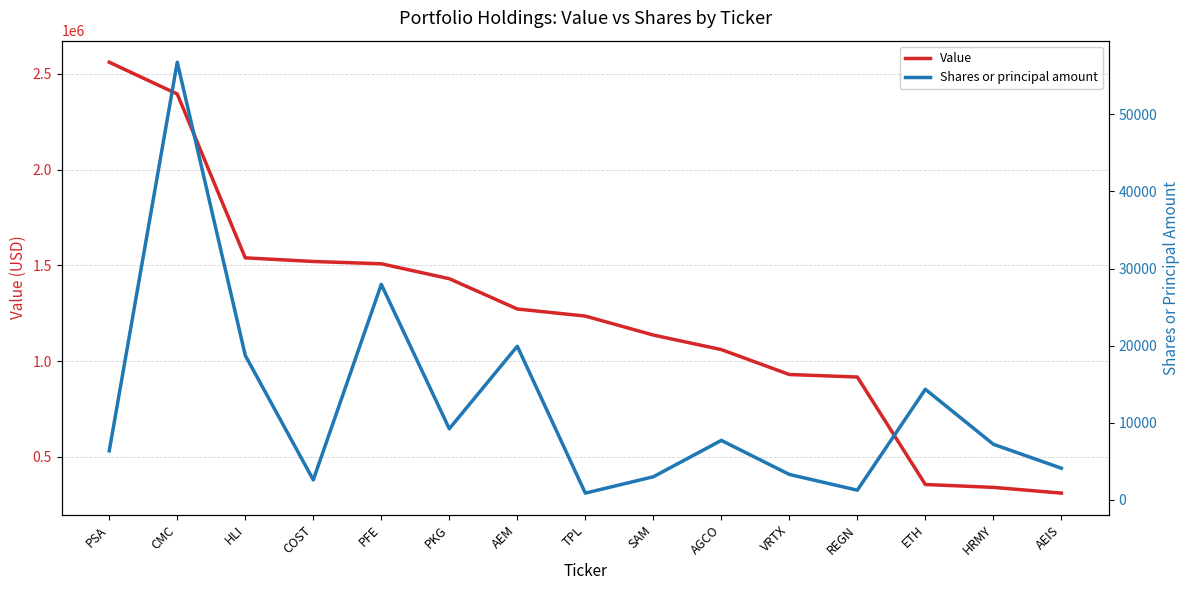

How many data points does each series have?

15